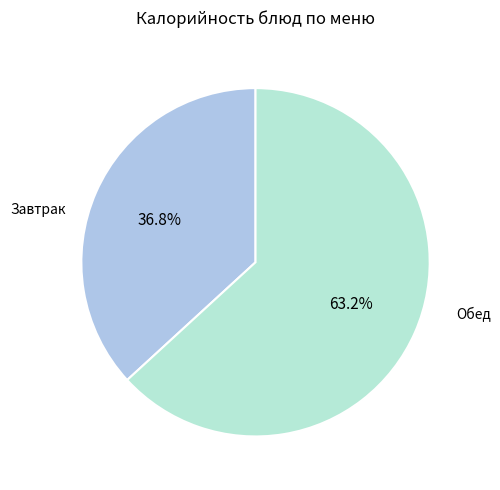

Does any single category account for the majority?

Yes